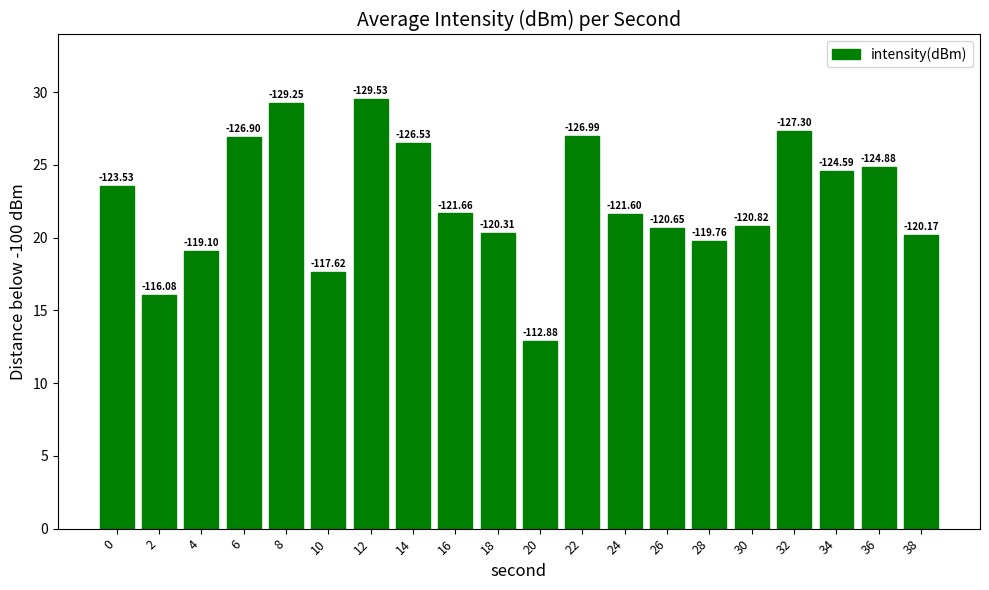

Reading left to right, extract all data points from this chart.

0=23.5	2=16.1	4=19.1	6=26.9	8=29.2	10=17.6	12=29.5	14=26.5	16=21.7	18=20.3	20=12.9	22=27.0	24=21.6	26=20.7	28=19.8	30=20.8	32=27.3	34=24.6	36=24.9	38=20.2